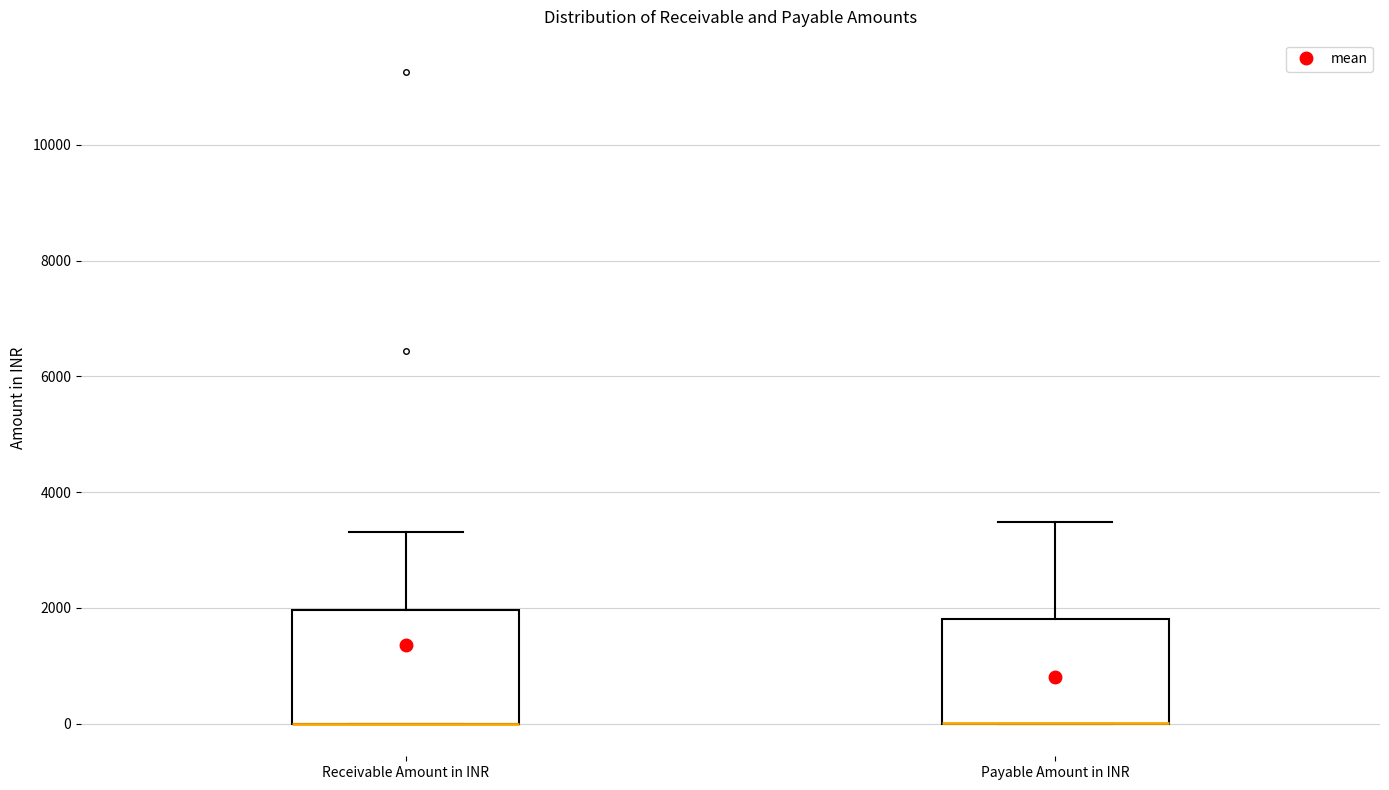

Reading left to right, transcribe this box plot: for each box, give where its median line is, the range the box spans, and where its two whiskers end, as read against the y-axis. The values are not printed on the chart, so give them approximately, as read against the axis.

Receivable Amount in INR: median 0 (drawn on the box's lower edge), box 0 to 2000, whiskers 0 to 3400
Payable Amount in INR: median 0 (drawn on the box's lower edge), box 0 to 1800, whiskers 0 to 3400